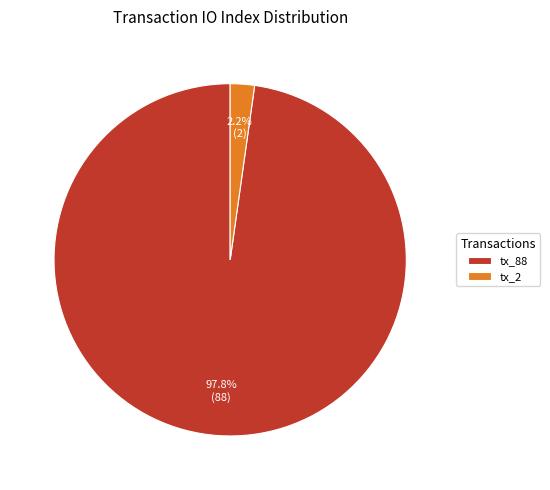

Count the number of slices in the pie.

2